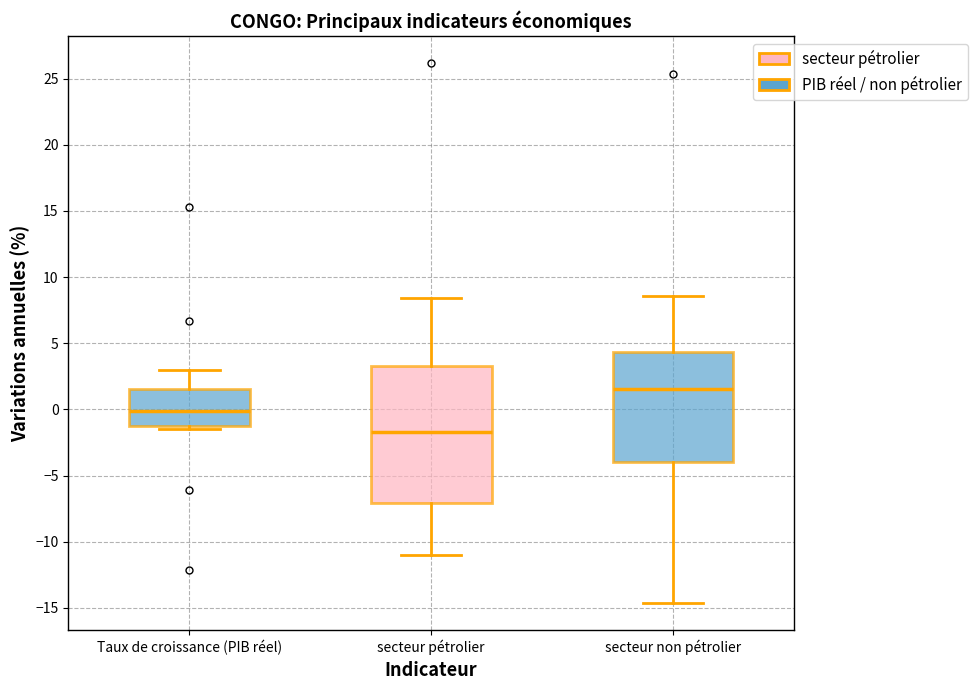

Comparing the boxes themselves (not the whiskers), which one is the tallest?

secteur pétrolier